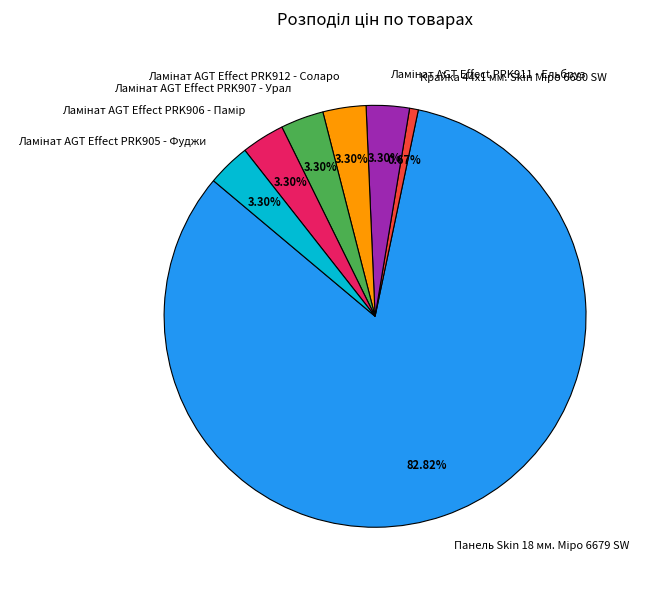

Is there any slice that represents more than half of the pie?

Yes